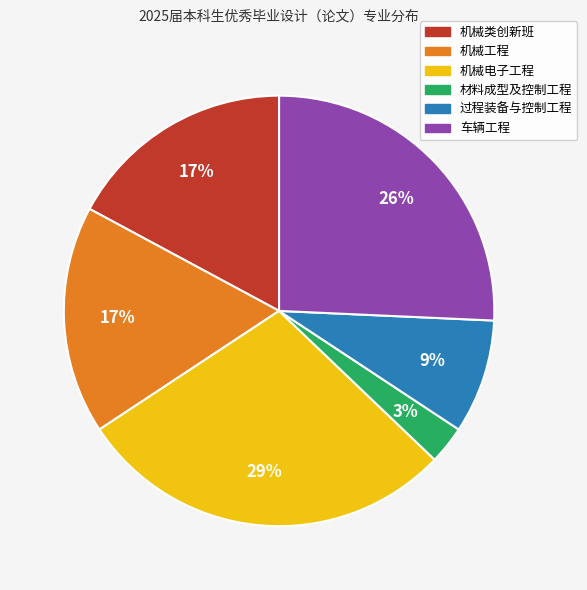

The 材料成型及控制工程 slice represents 3% of the pie. True or false?

True